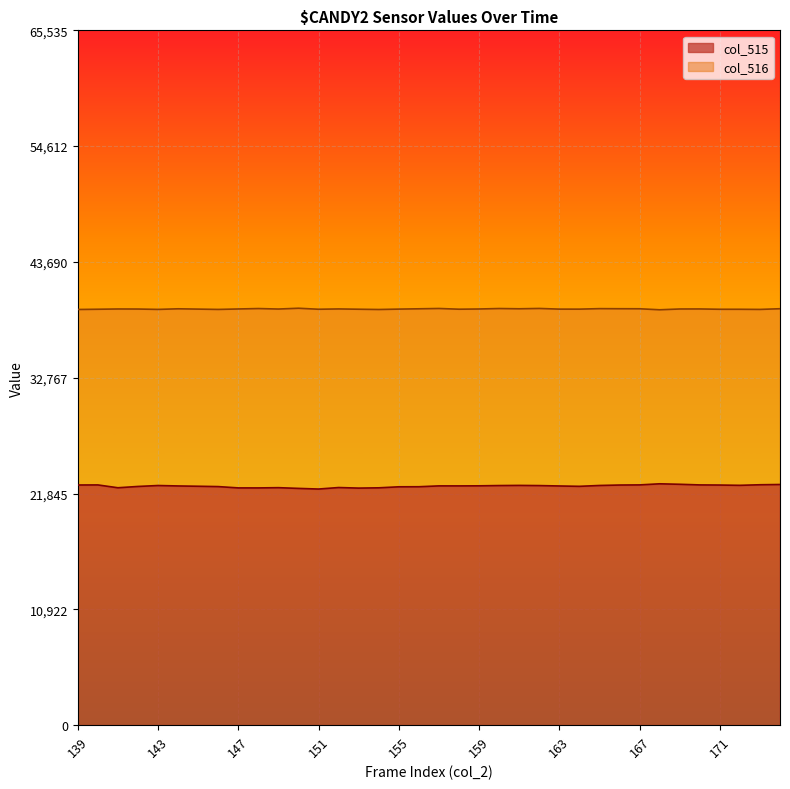

What is the value of the col_516 point at the 36th from the left?

39276